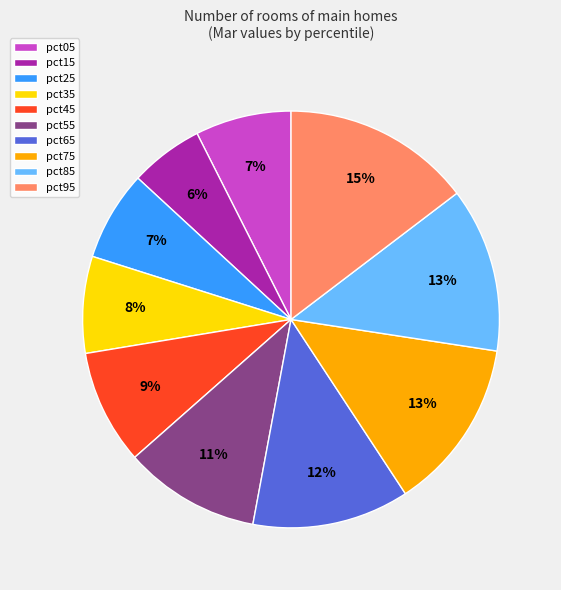

Is it true that pct15 is 6% of the pie?

True